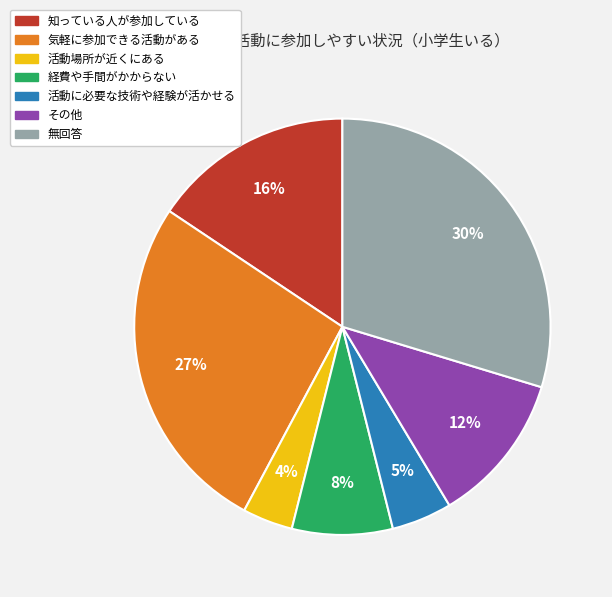

To the nearest percent, what is the average slice percentage?

14%